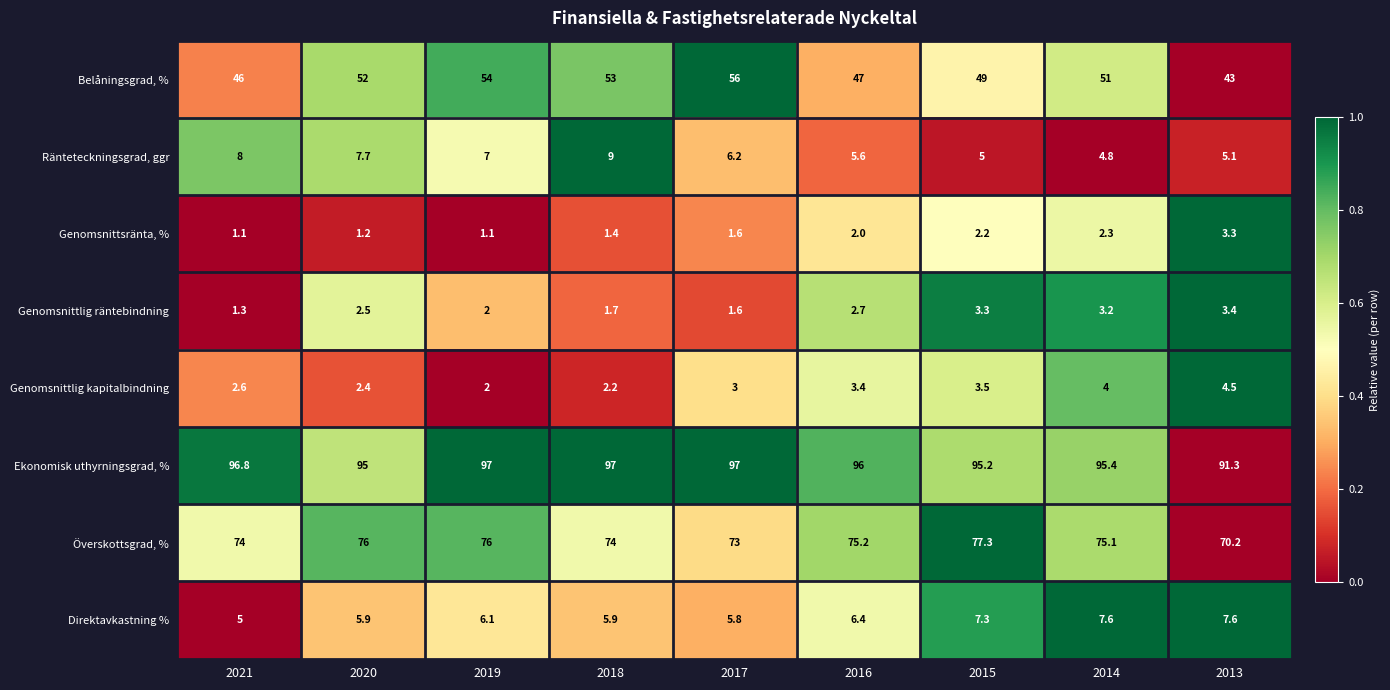

Which series changed the most between 2015 and 2013?

Överskottsgrad, %